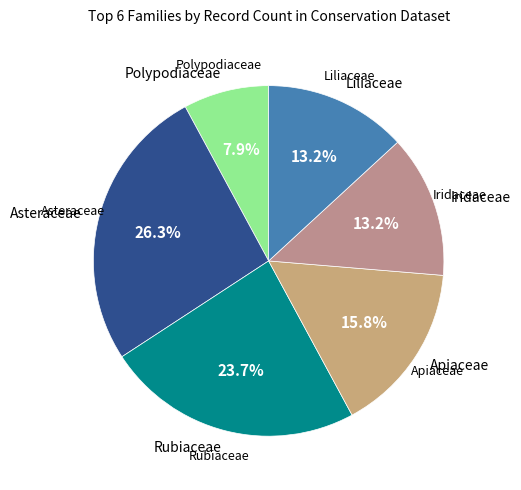

Between Liliaceae and Apiaceae, which is larger?

Apiaceae